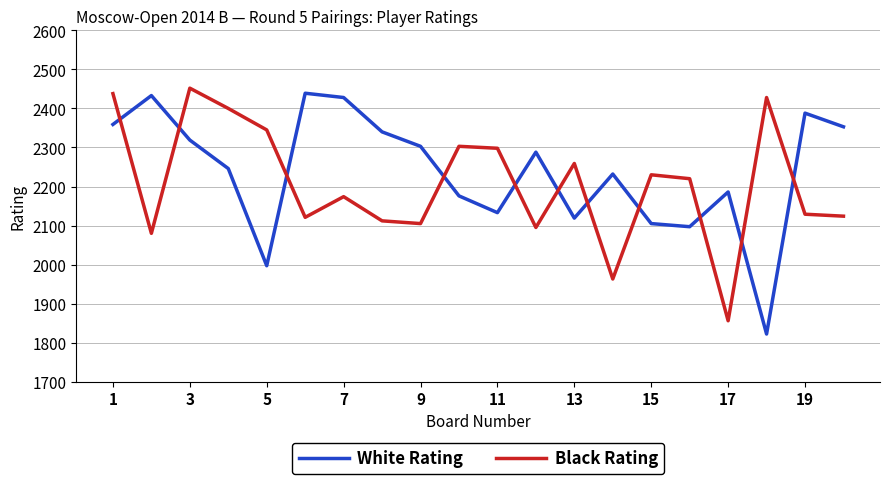

What is the difference between the maximum and minimum values in the Black Rating series?

596